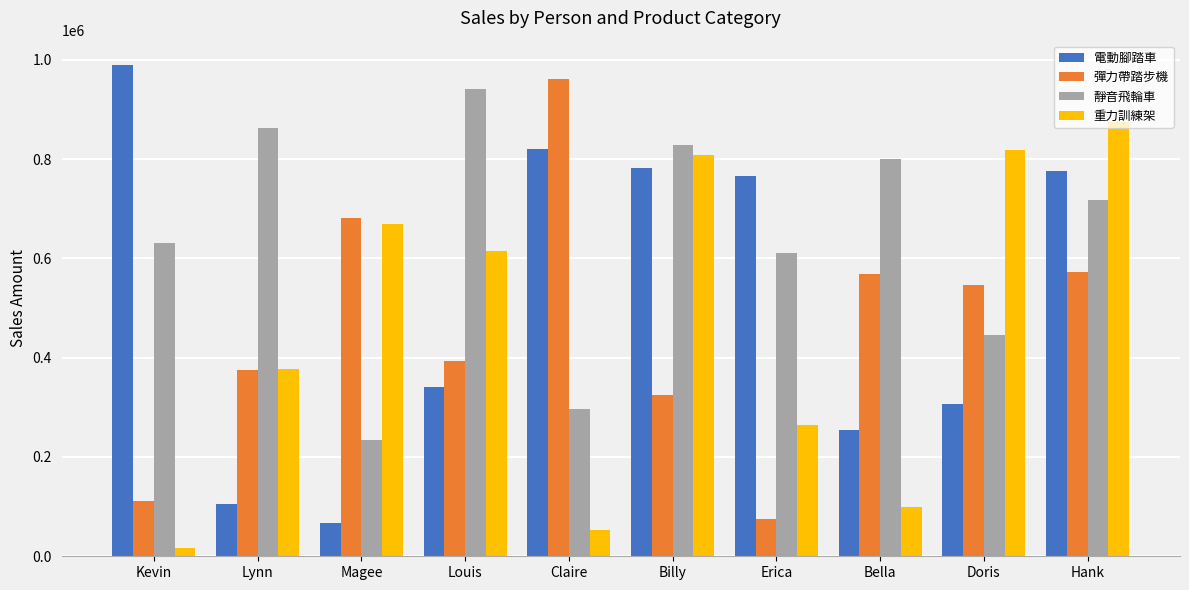

What is the total value across all series at Doris?

2118193